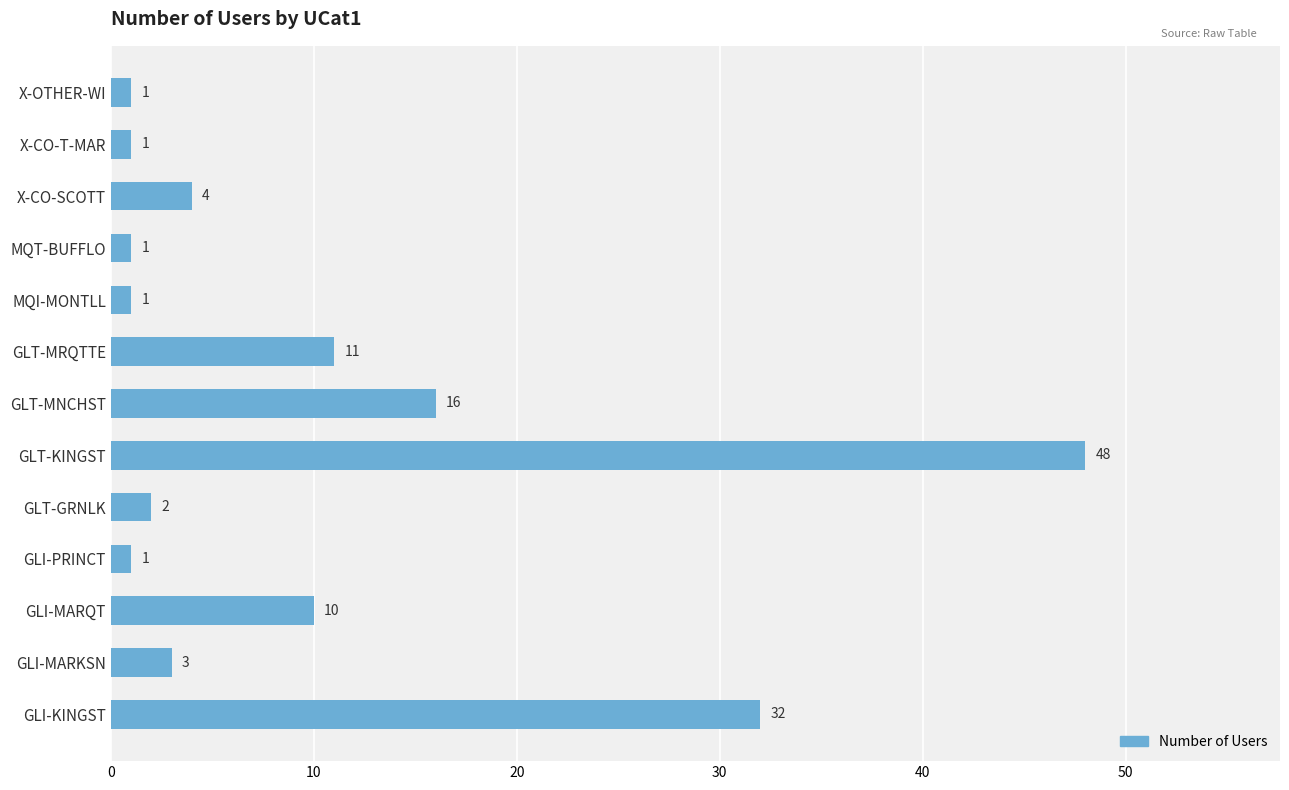

What is the ratio of the value at GLI-MARKSN to the value at MQT-BUFFLO?

3.0